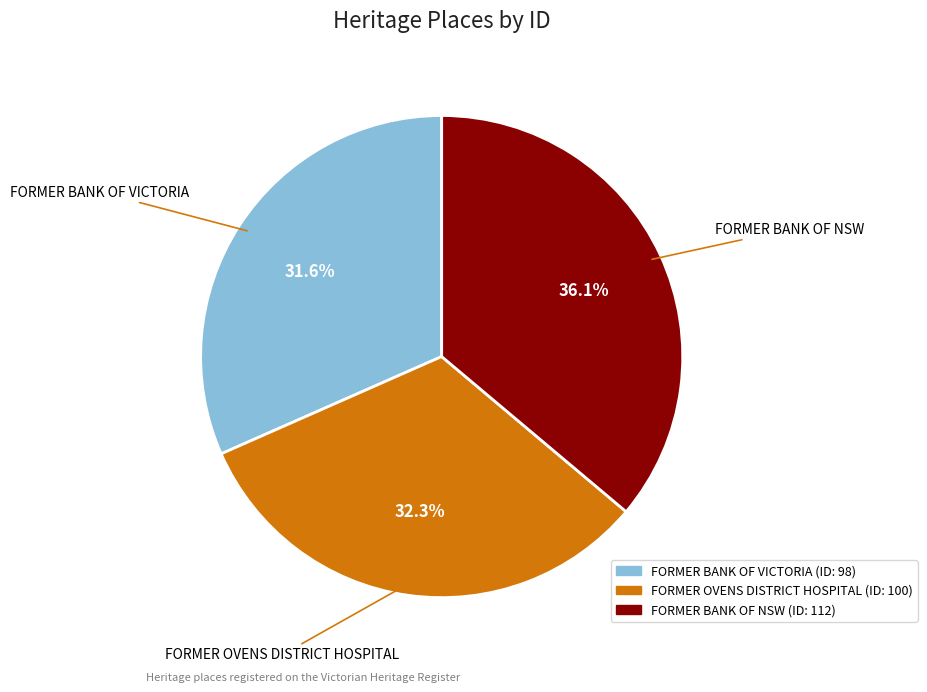

True or false: FORMER BANK OF VICTORIA accounts for 32% of the total.

True